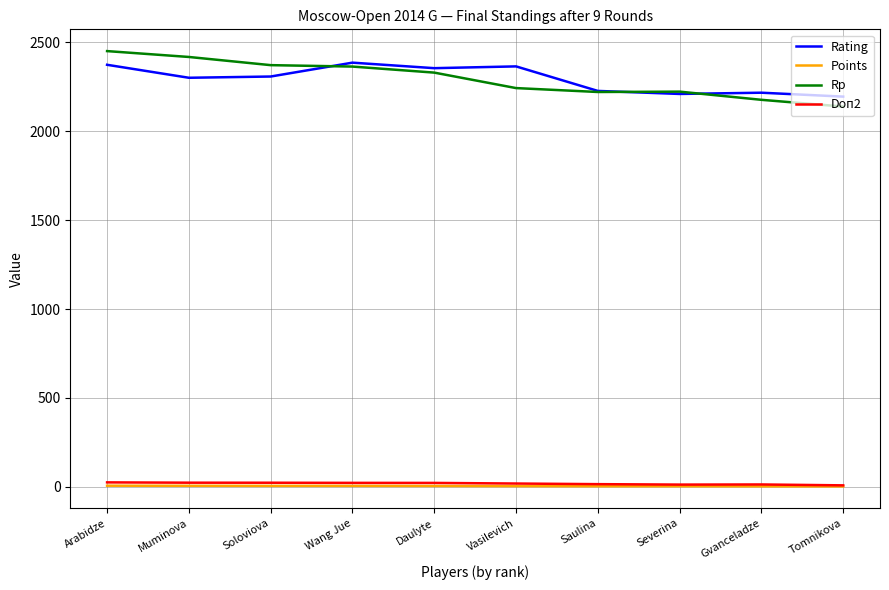

What is the maximum value for Rp?

2451.0